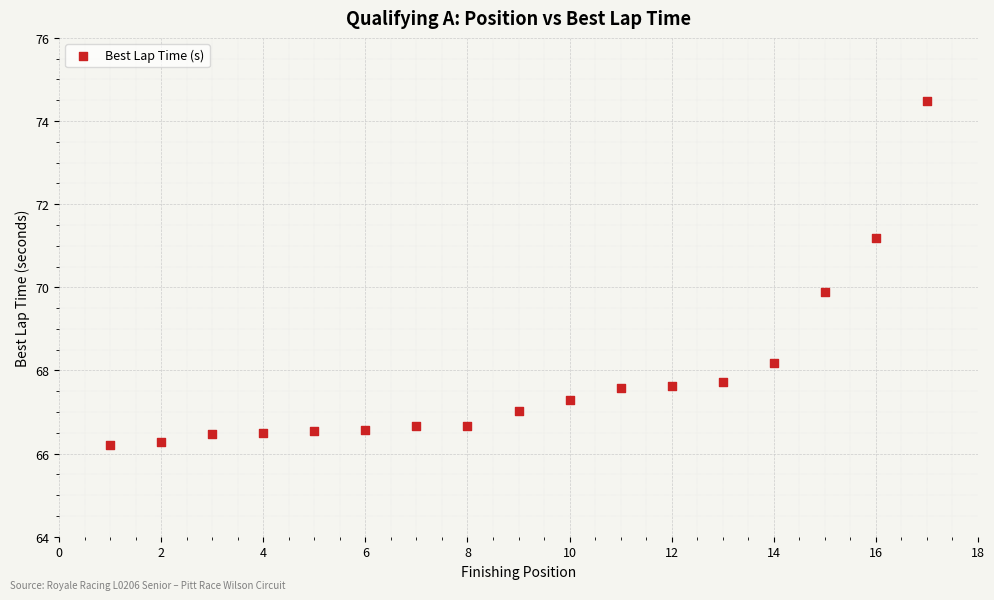

What is the range of X values (max minus min)?

16.0